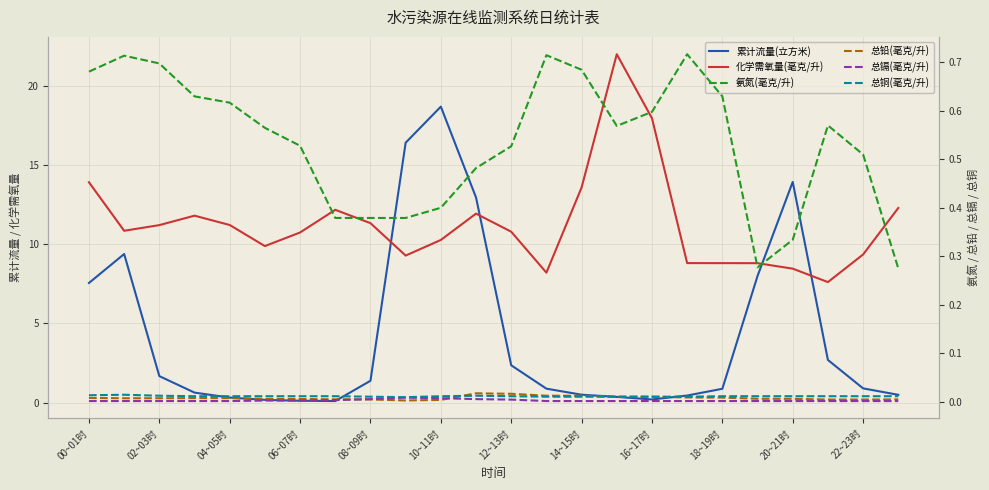

True or false: 氨氮(毫克/升) and 累计流量(立方米) cross at least once.

True